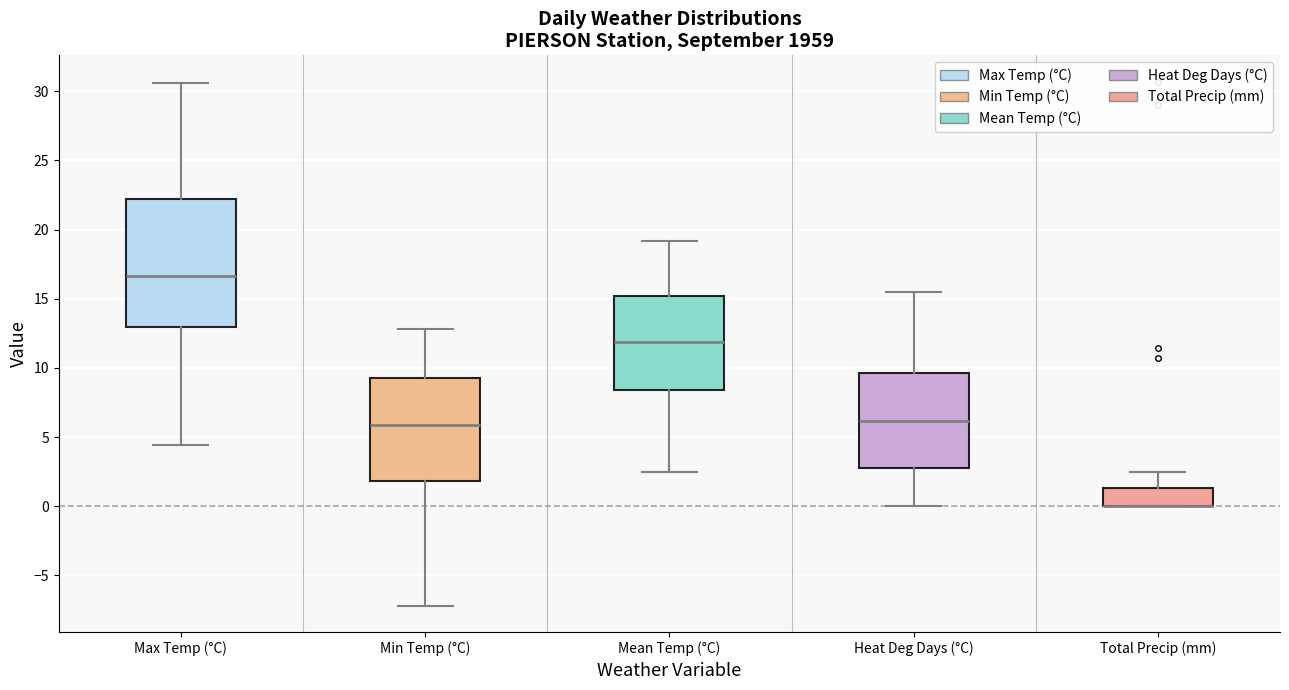

Where does the lower whisker of the box for Min Temp (°C) end on the y-axis? The values are not printed on the chart, so give them approximately, as read against the axis.

-7.0